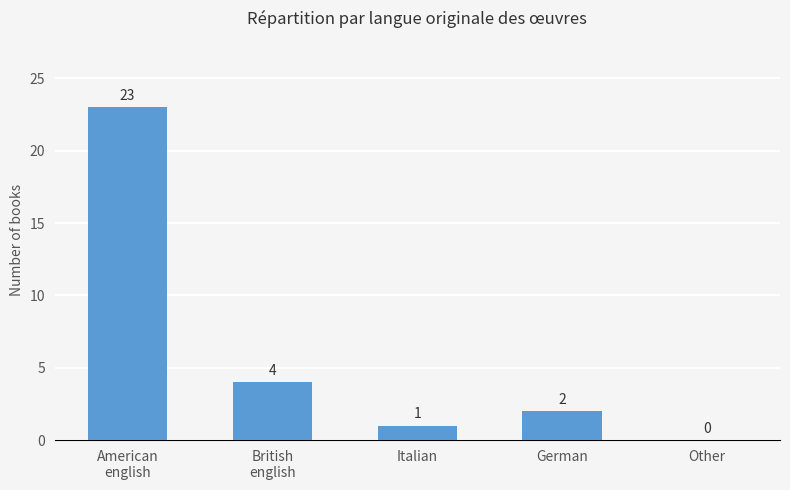

What is the difference between the values at Italian and British
english?

3